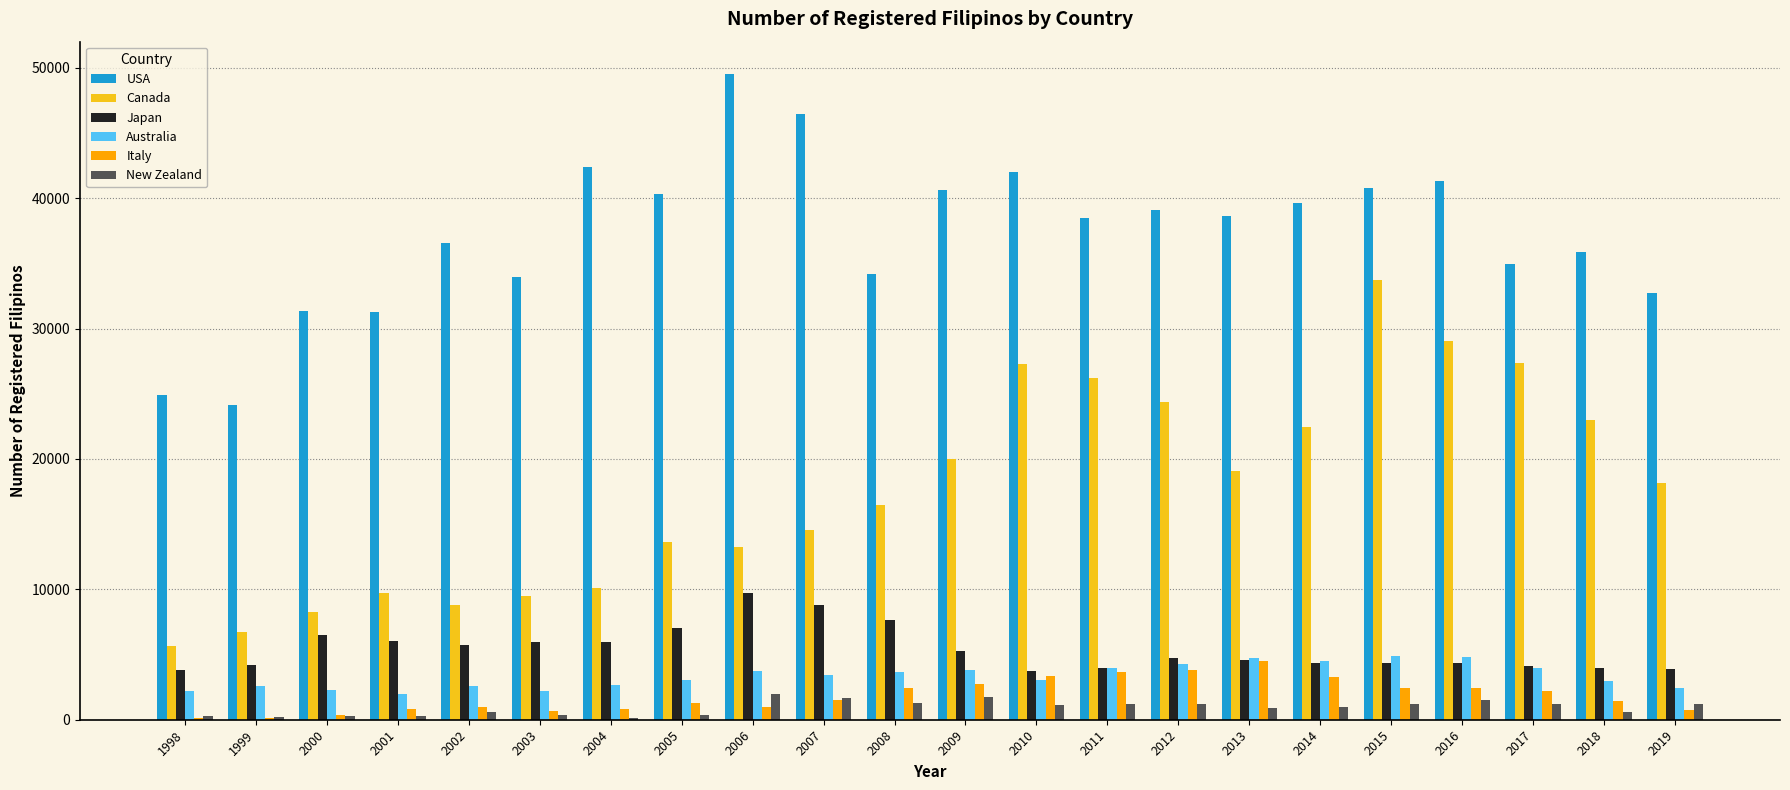

Does the chart contain stacked bars?

No